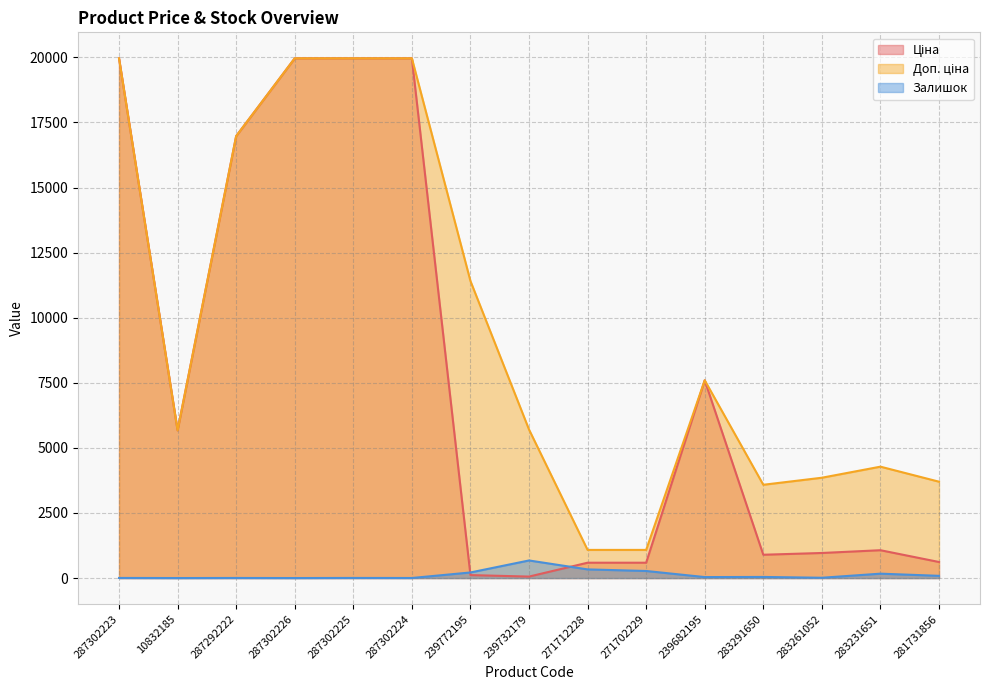

True or false: Ціна and Доп. ціна cross at least once.

False